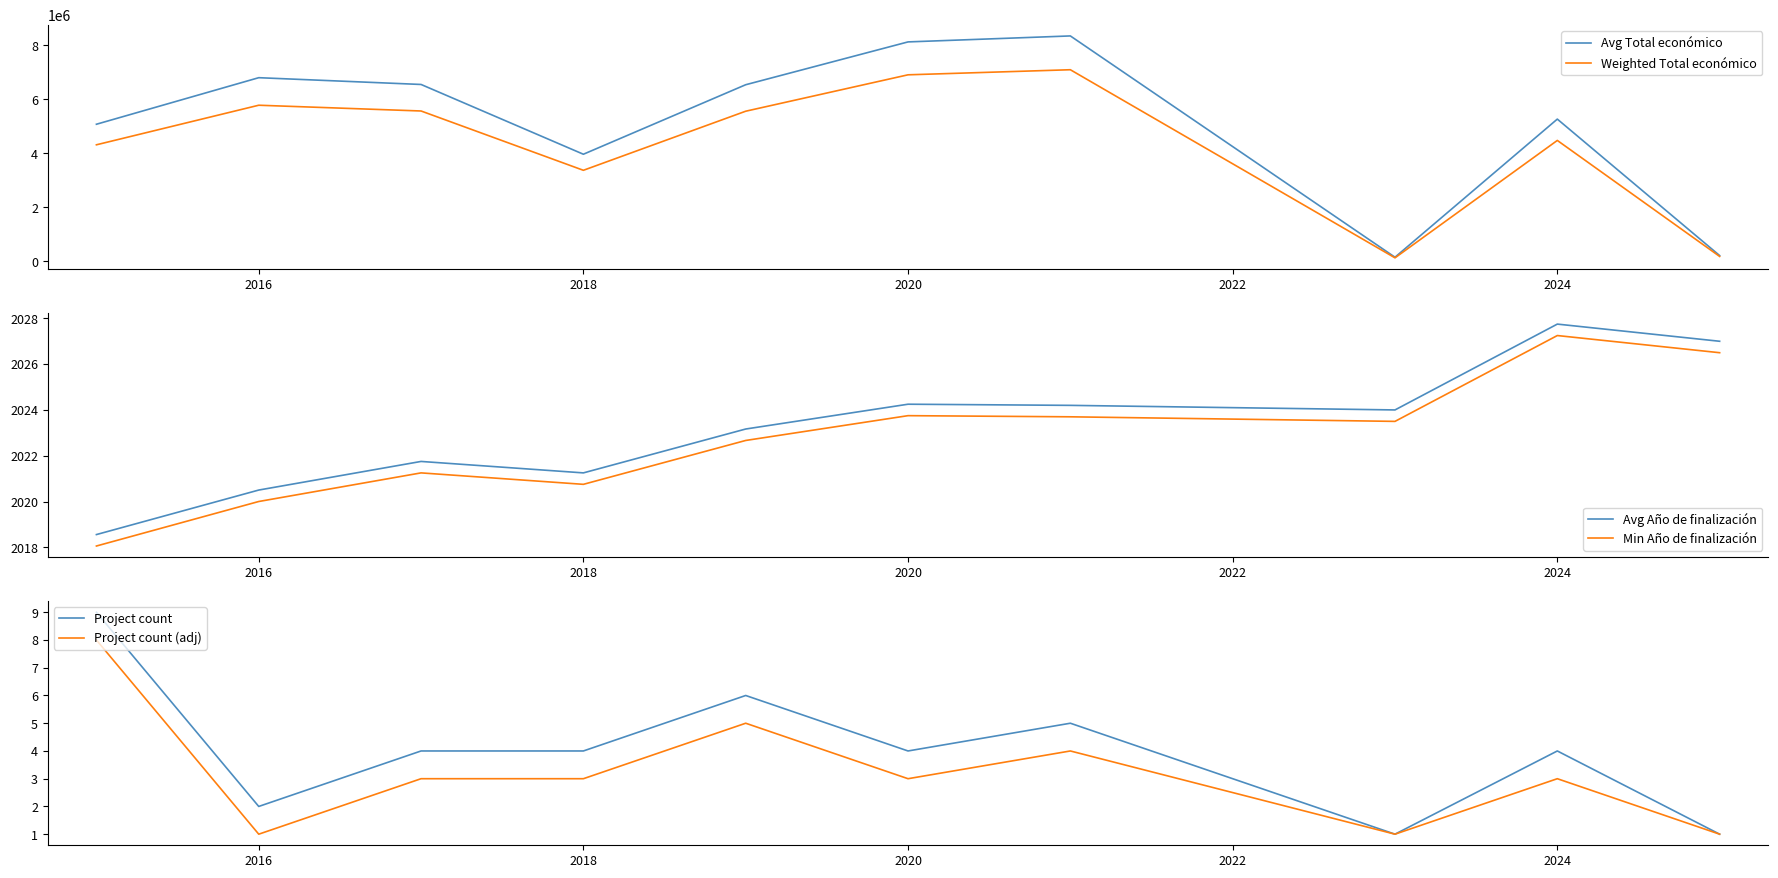

The Project count series shows 4 at 2024. True or false?

True